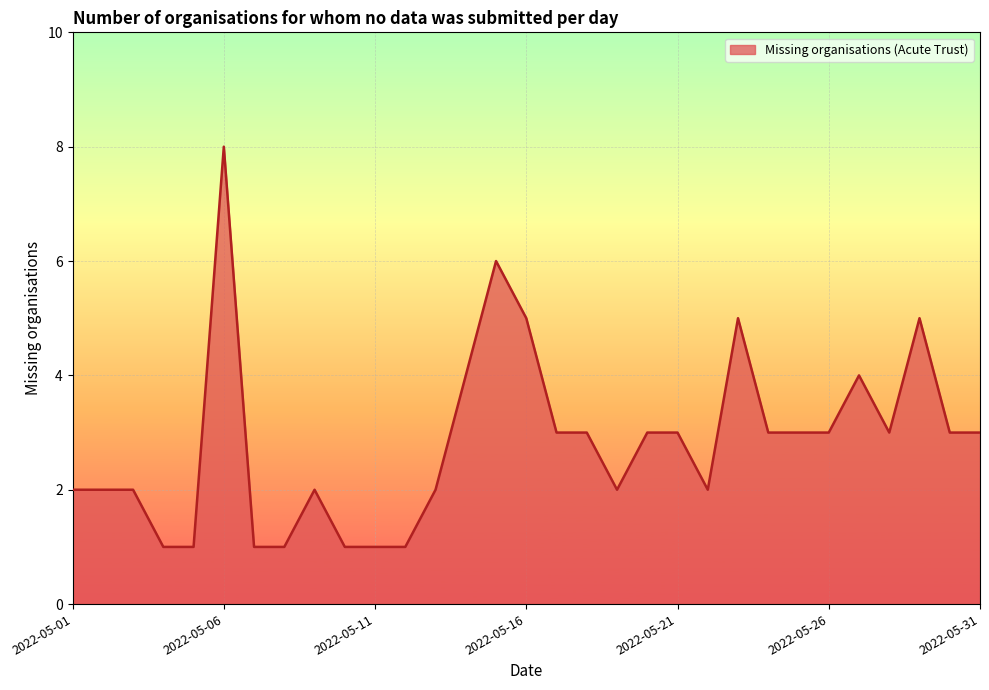

What is the greatest value displayed?

8